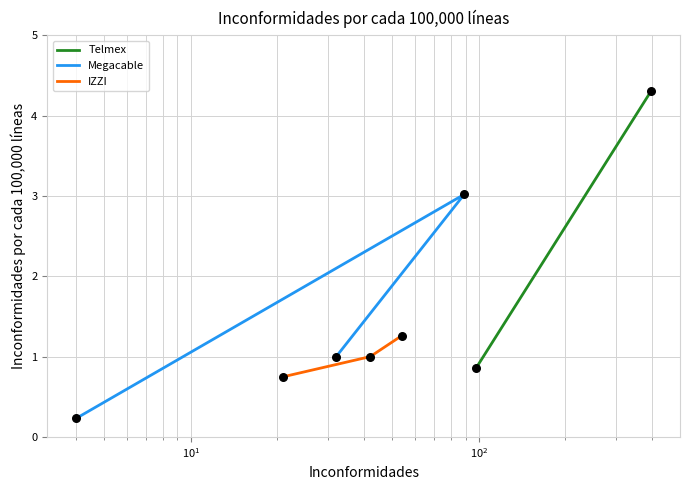

What is the total value across all series at $\mathdefault{10^{1}}$?

2.3